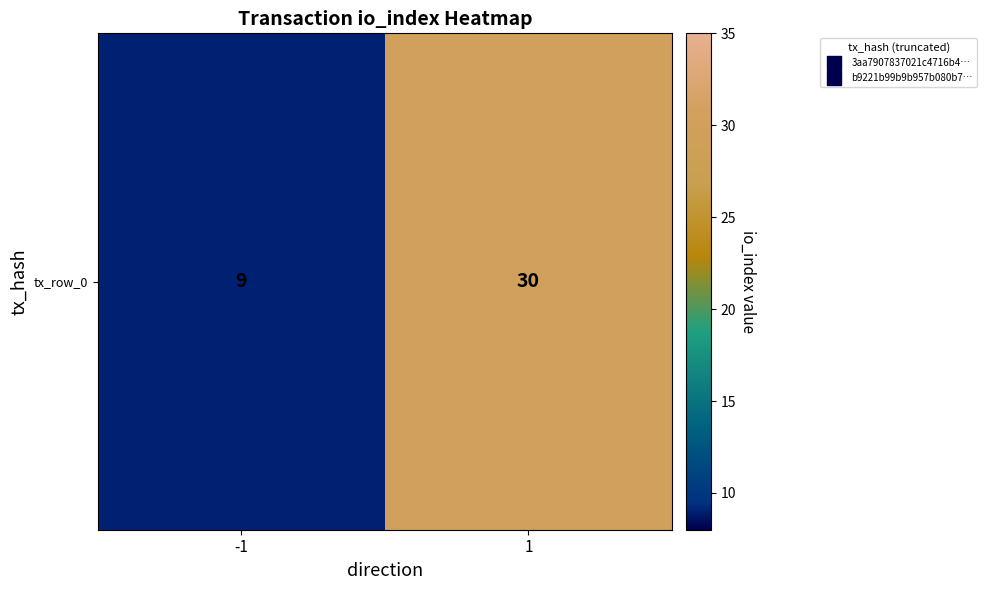

The chart shows a value of 30 at 1. True or false?

True